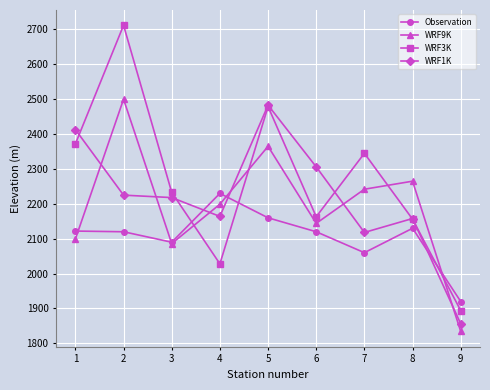

What is the greatest value displayed?

2712